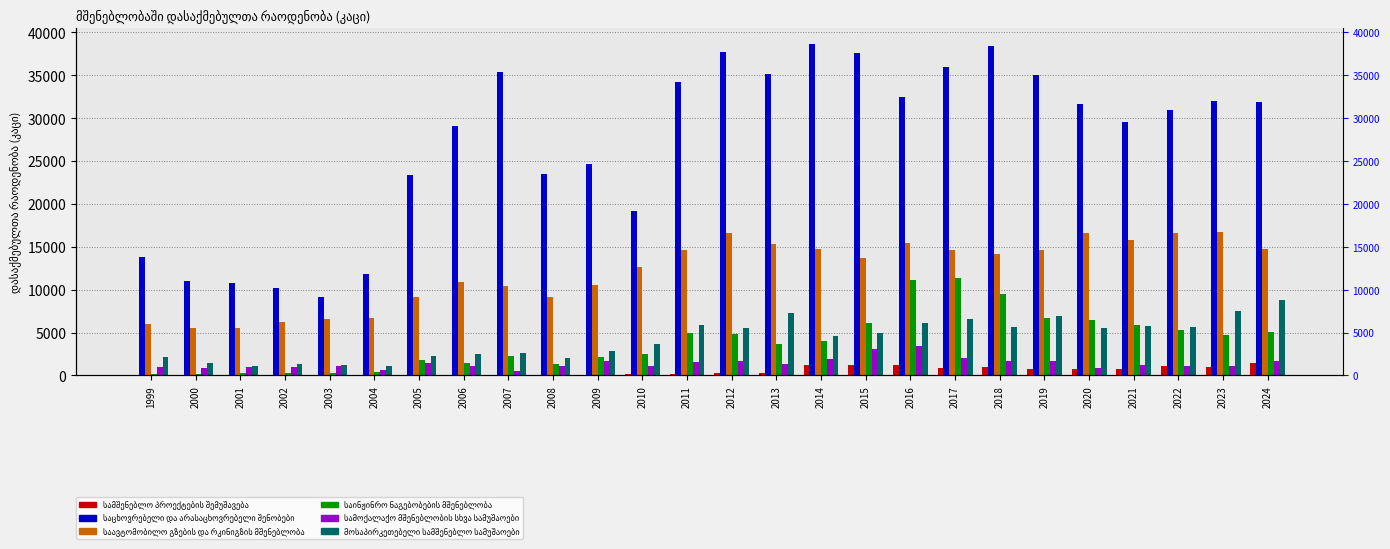

What is the minimum value shown in the chart?

8.0